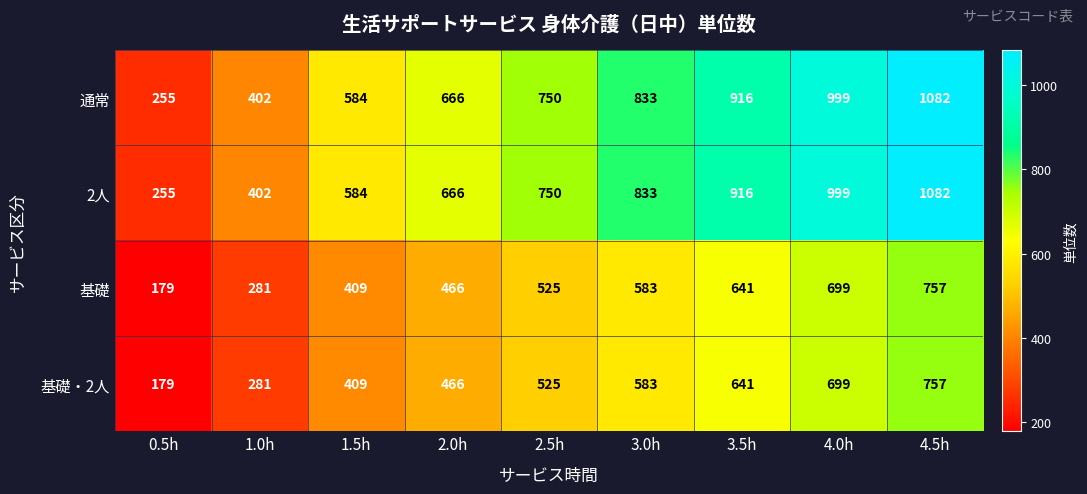

At which category is the sum across all series the highest?

4.5h